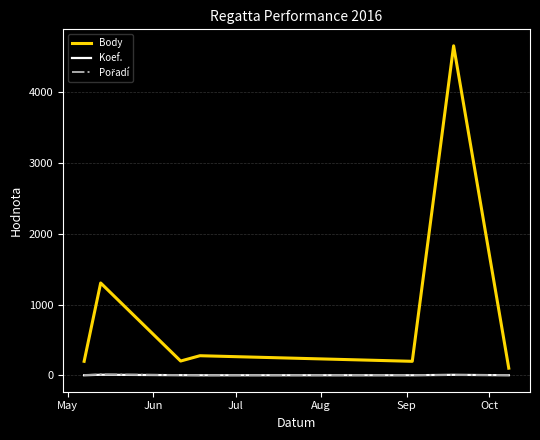

Which series has the largest range (max minus min)?

Body